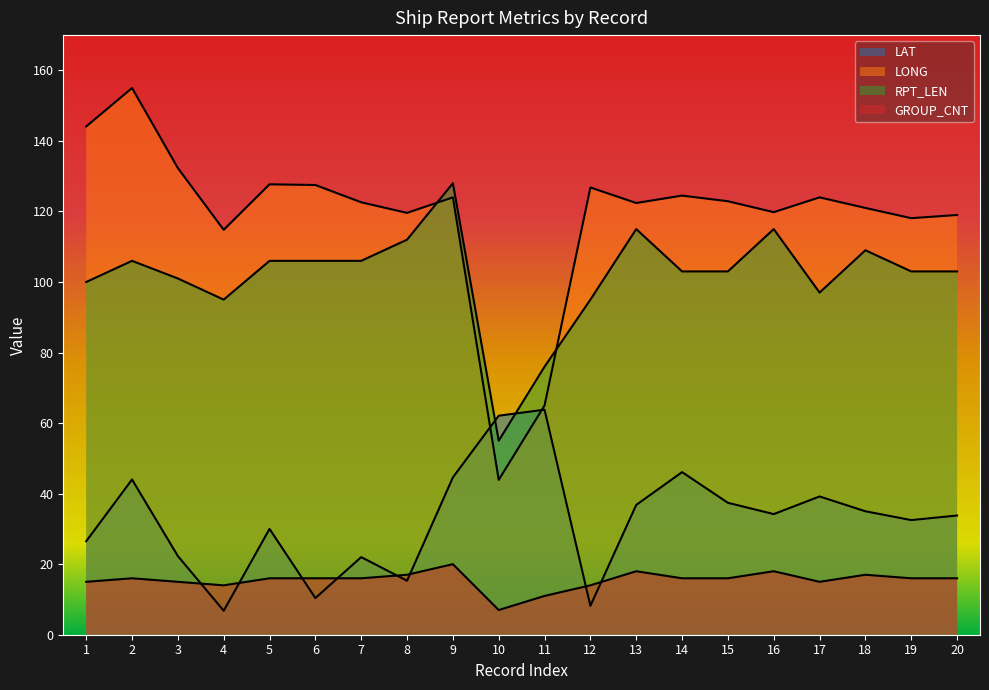

How many categories are shown in the chart?

20